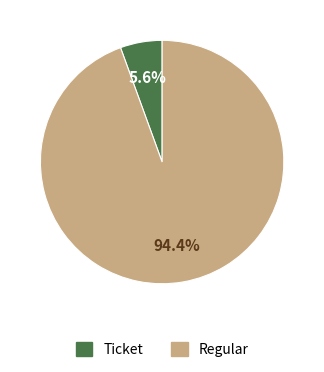

Count the number of slices in the pie.

2